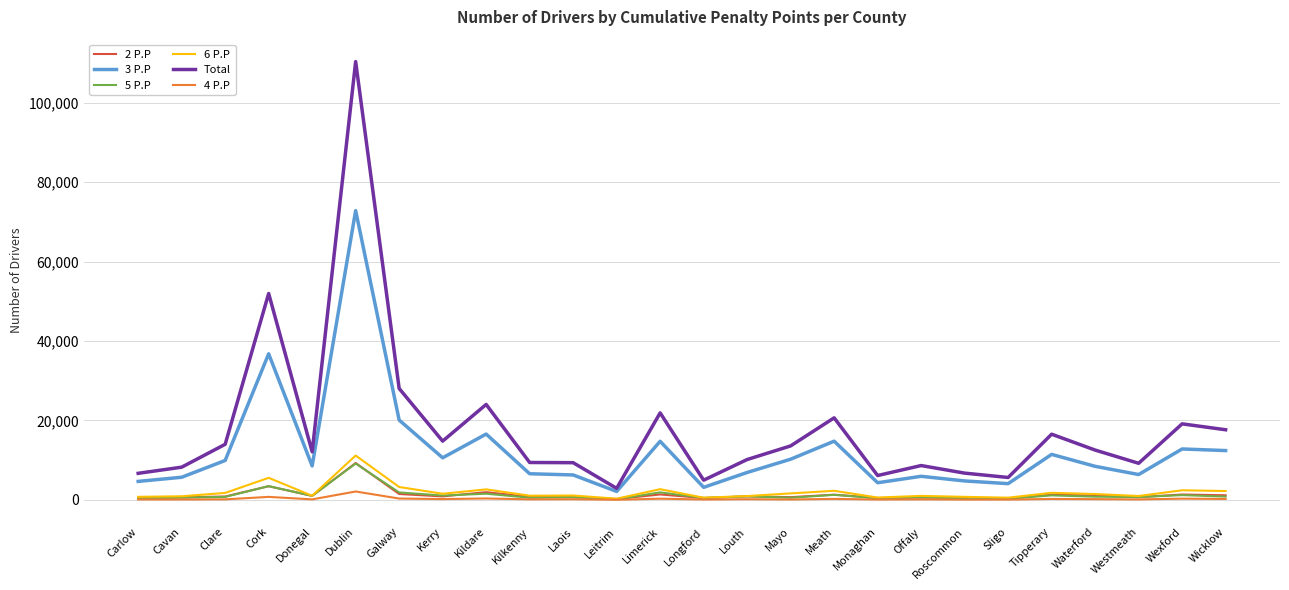

Which series has the largest range (max minus min)?

Total